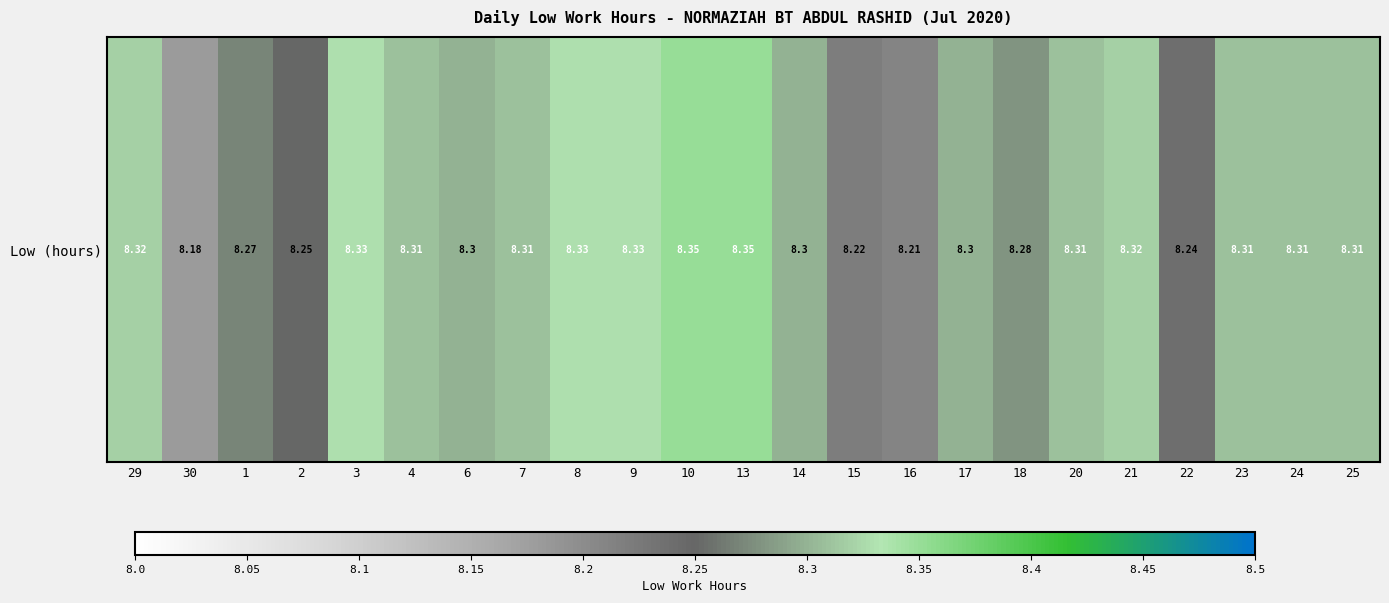

What is the ratio of the value at 15 to the value at 10?

1.0